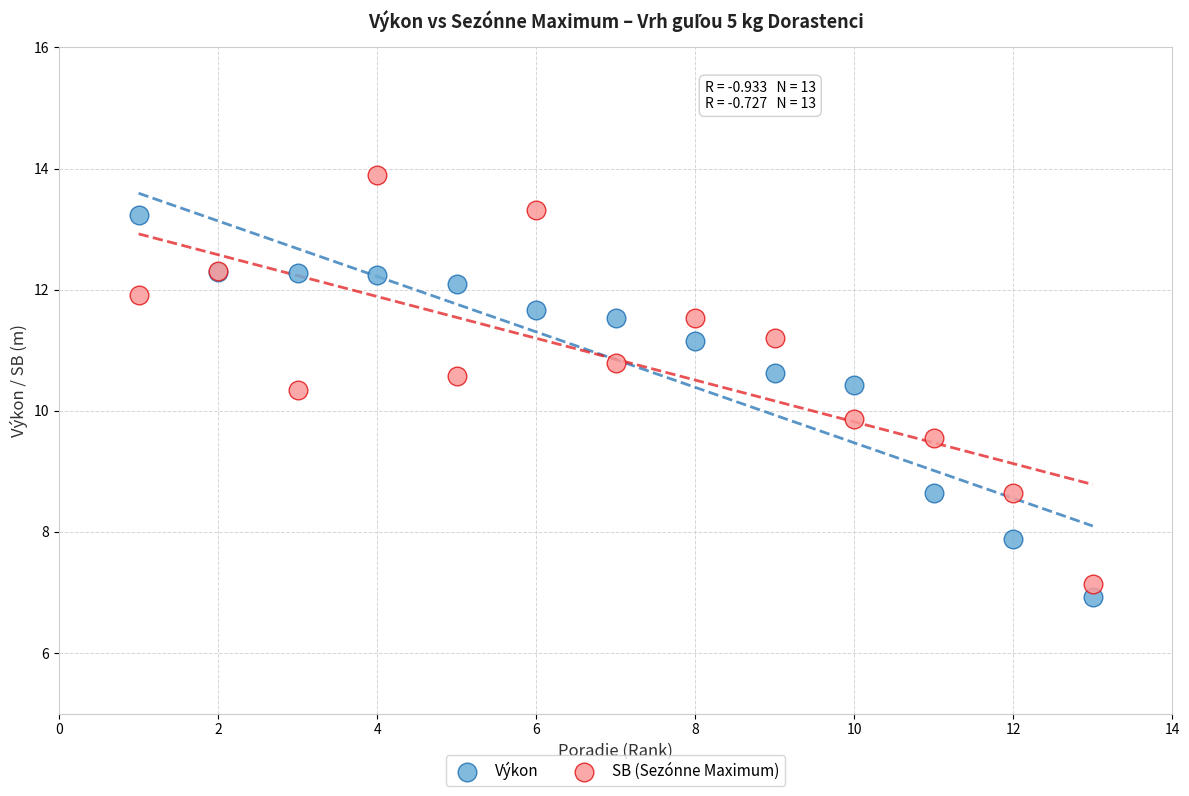

In the Výkon series, what Y value is closest to 10?

10.4